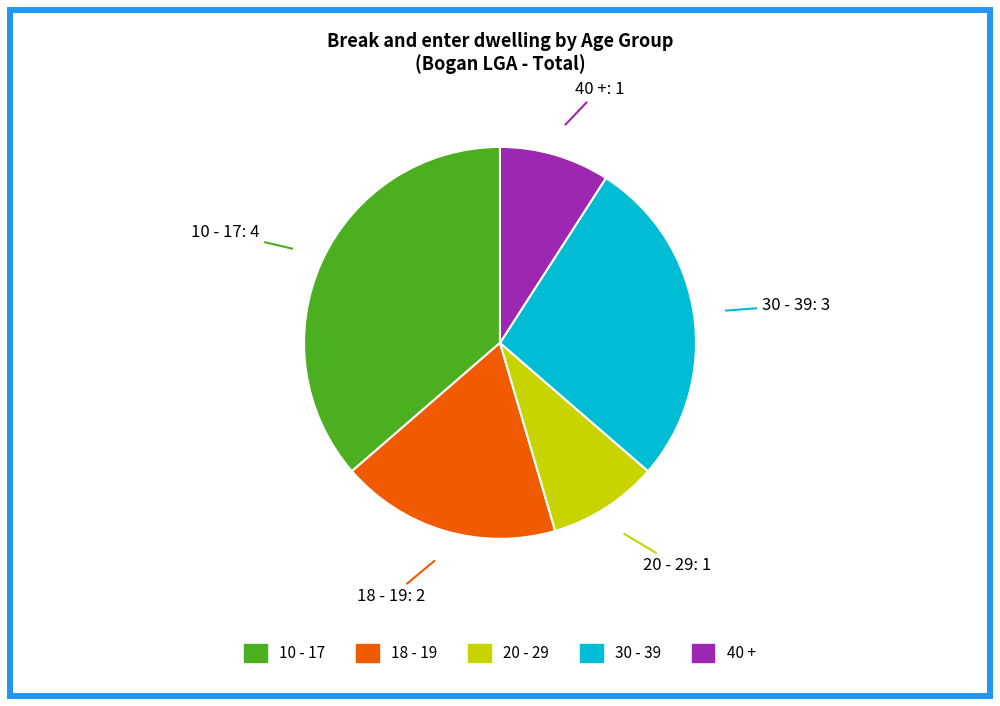

Is there a majority slice in this chart?

No